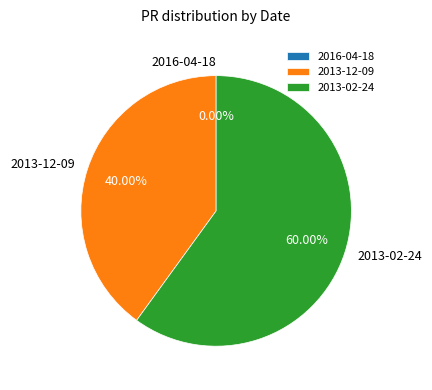

To the nearest percent, what is the difference between the 2013-12-09 and 2013-02-24 slice percentages?

20%